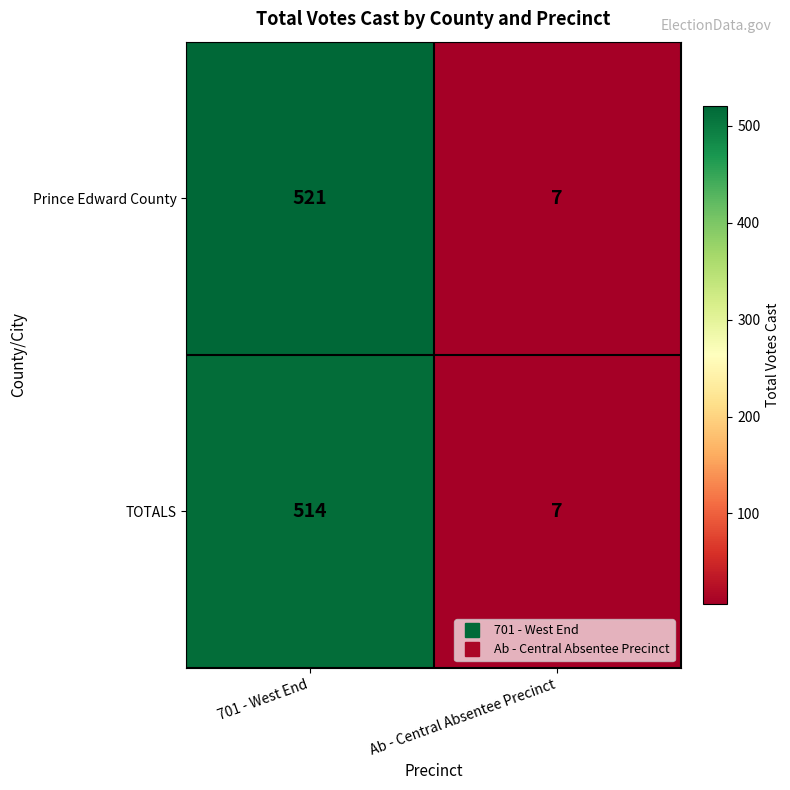

Which series has the largest total across all categories?

Prince Edward County